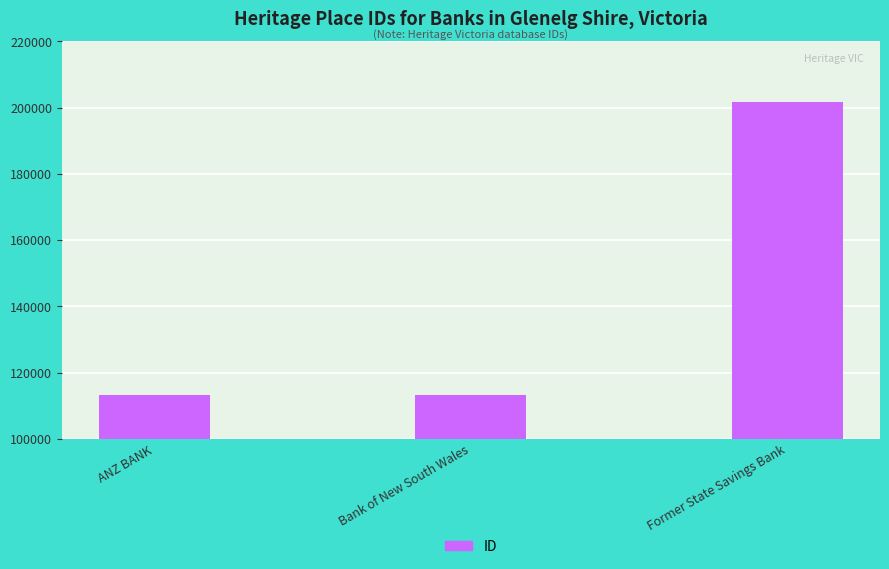

Does the chart contain any negative values?

No